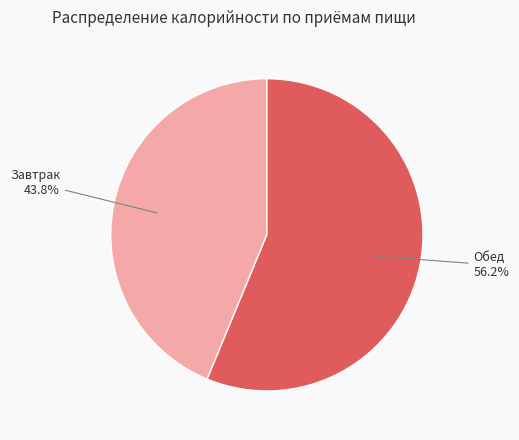

How many segments does this pie chart have?

2